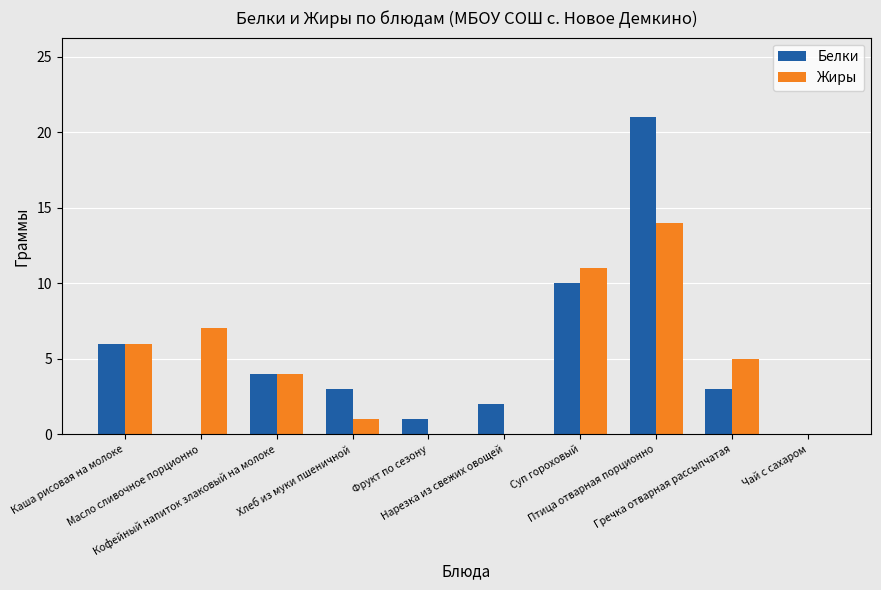

The value of Белки at Птица отварная порционно is 28. True or false?

False